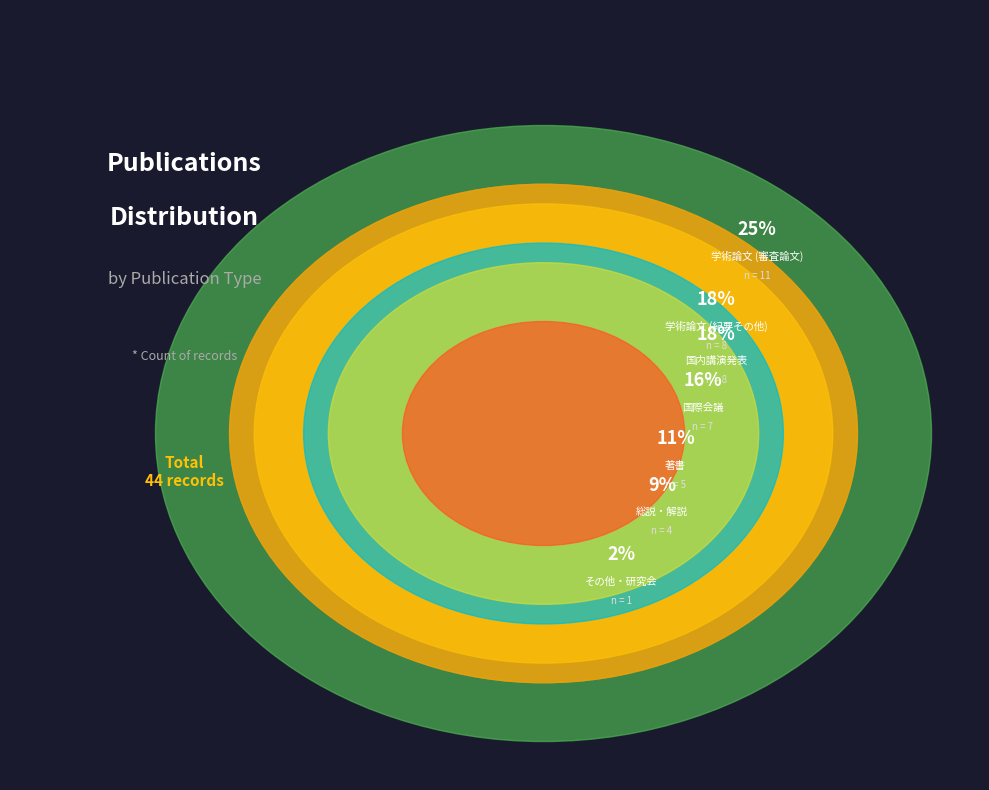

Rank the categories by value from lowest to highest.

その他・研究会, 総説・解説, 著書, 国際会議, 学術論文 (紀要その他), 国内講演発表, 学術論文 (審査論文)